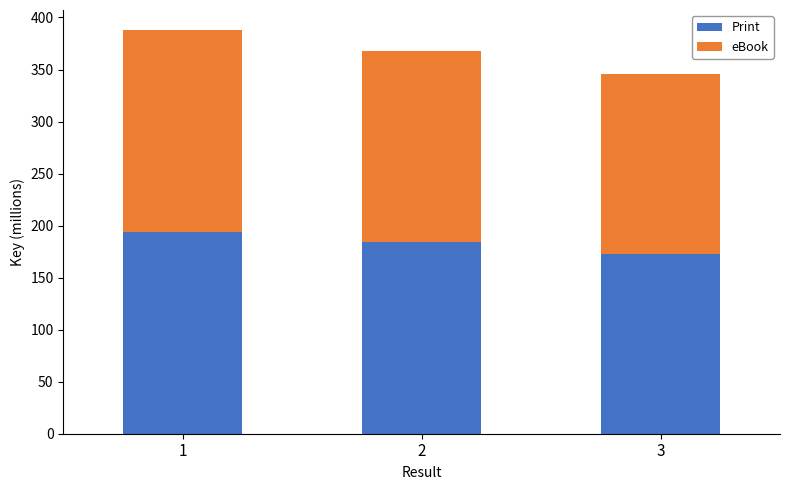

Does the chart contain stacked bars?

Yes